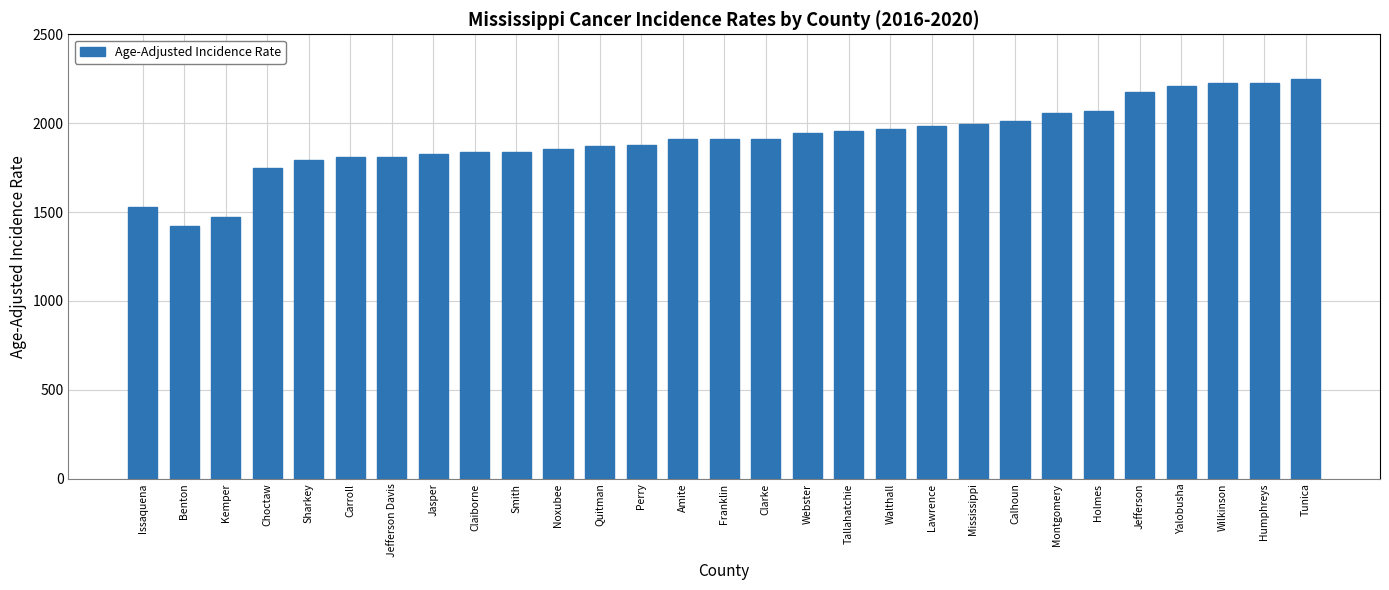

Does the chart contain any negative values?

No